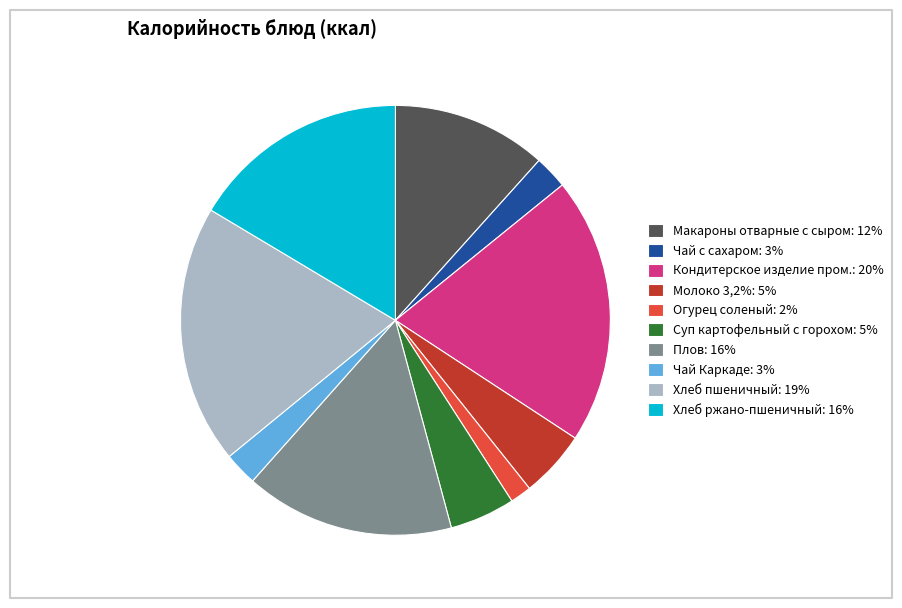

Combined, do Макароны отварные с сыром: 12% and Суп картофельный с горохом: 5% account for over 50%?

No